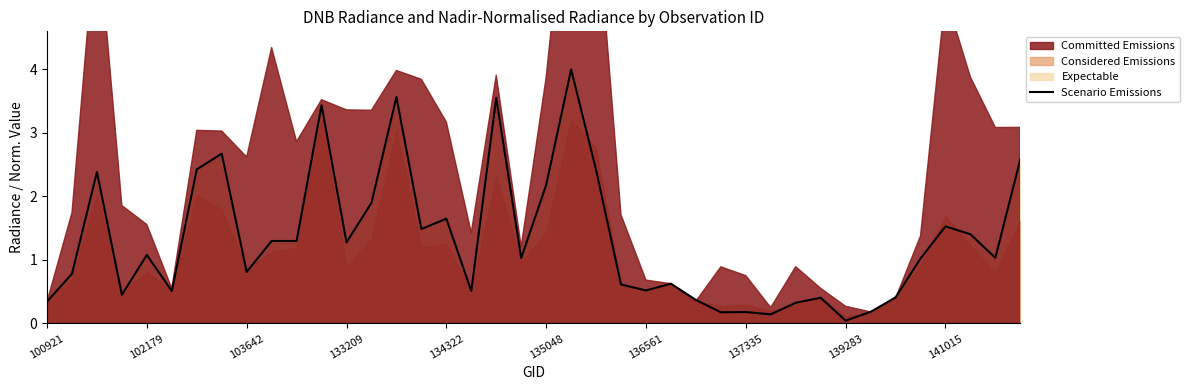

True or false: there are more than 2 points higher than both neighbors.

True